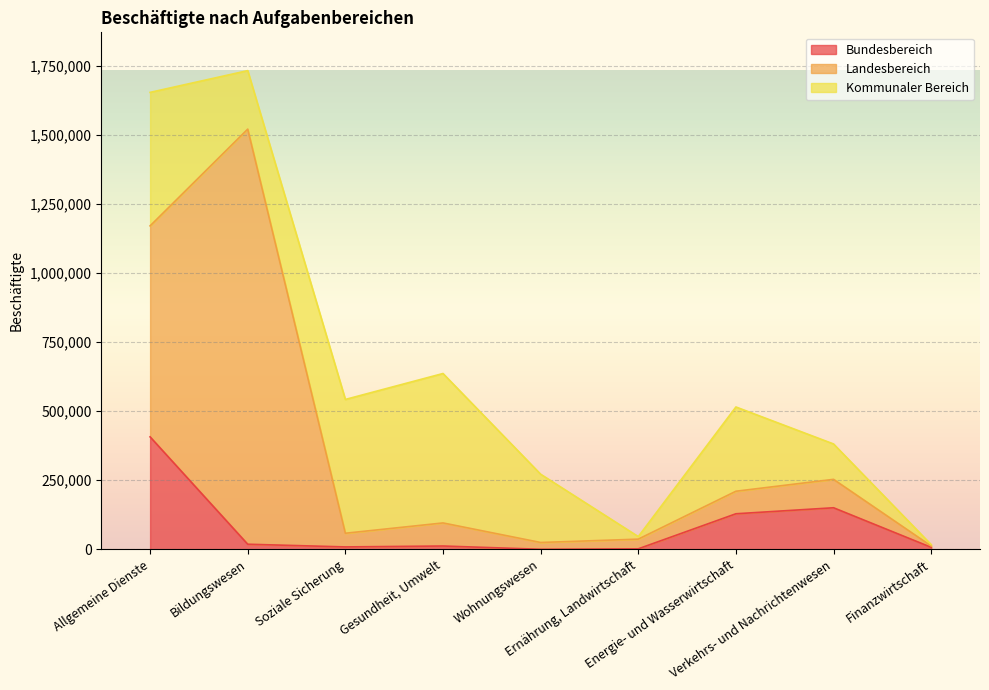

What is the lowest value of the Kommunaler Bereich series?

5015